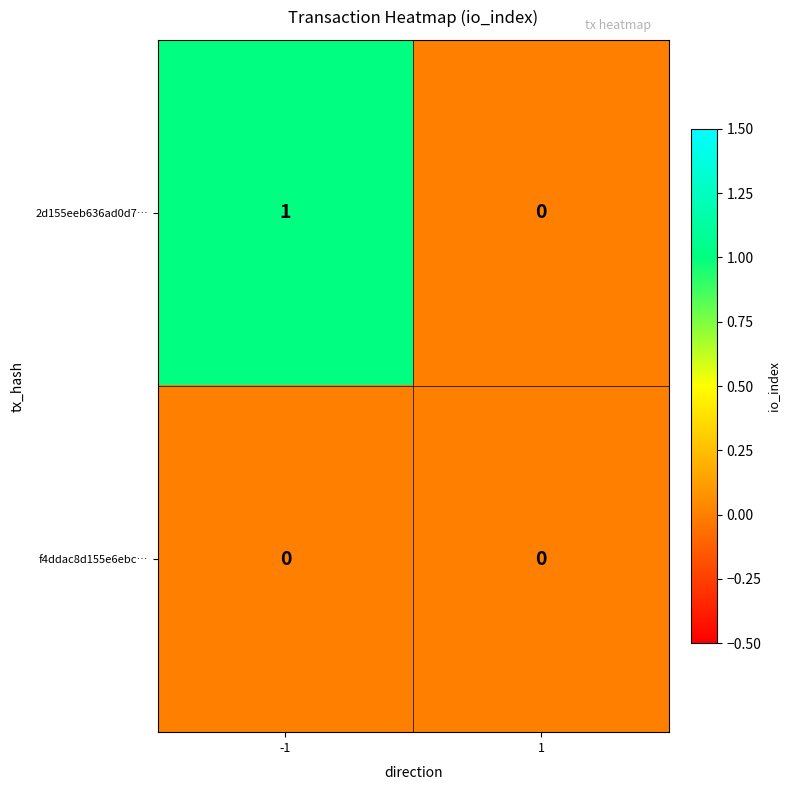

Reading right to left, list all the values displayed in this chart.

2d155eeb636ad0d7…: 0	1
f4ddac8d155e6ebc…: 0	0